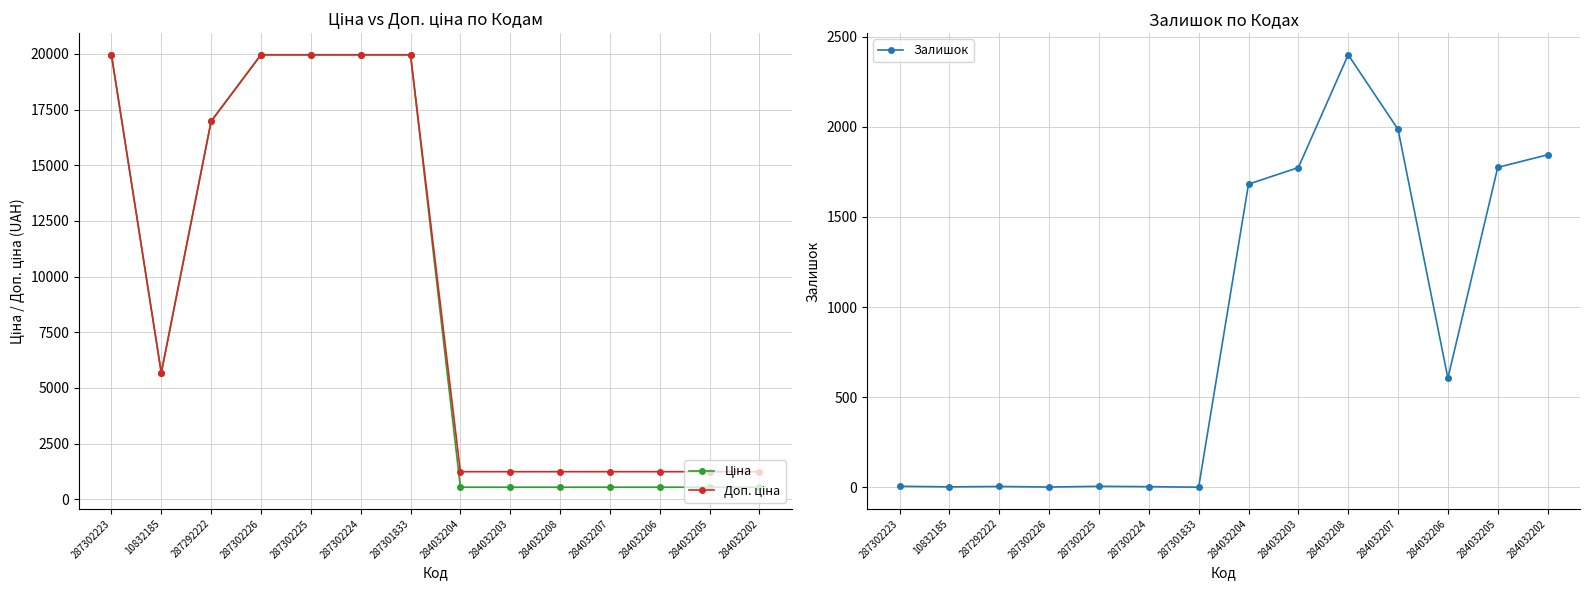

What is the label of the 1st point from the left?

287302223